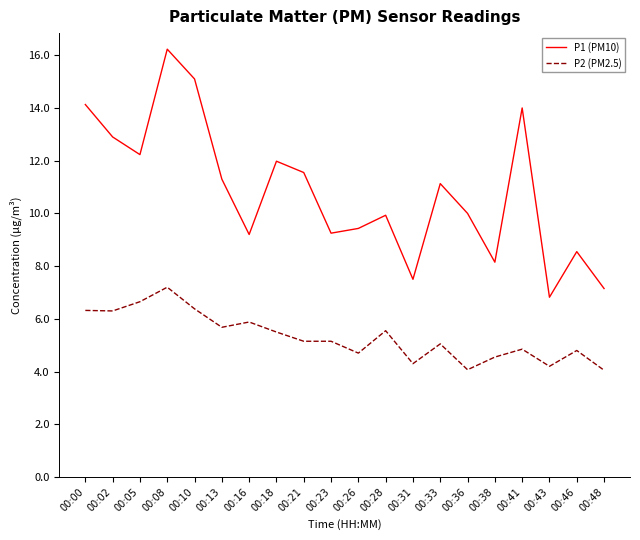

At 00:18, list the series in order from smallest to largest.

P2 (PM2.5), P1 (PM10)